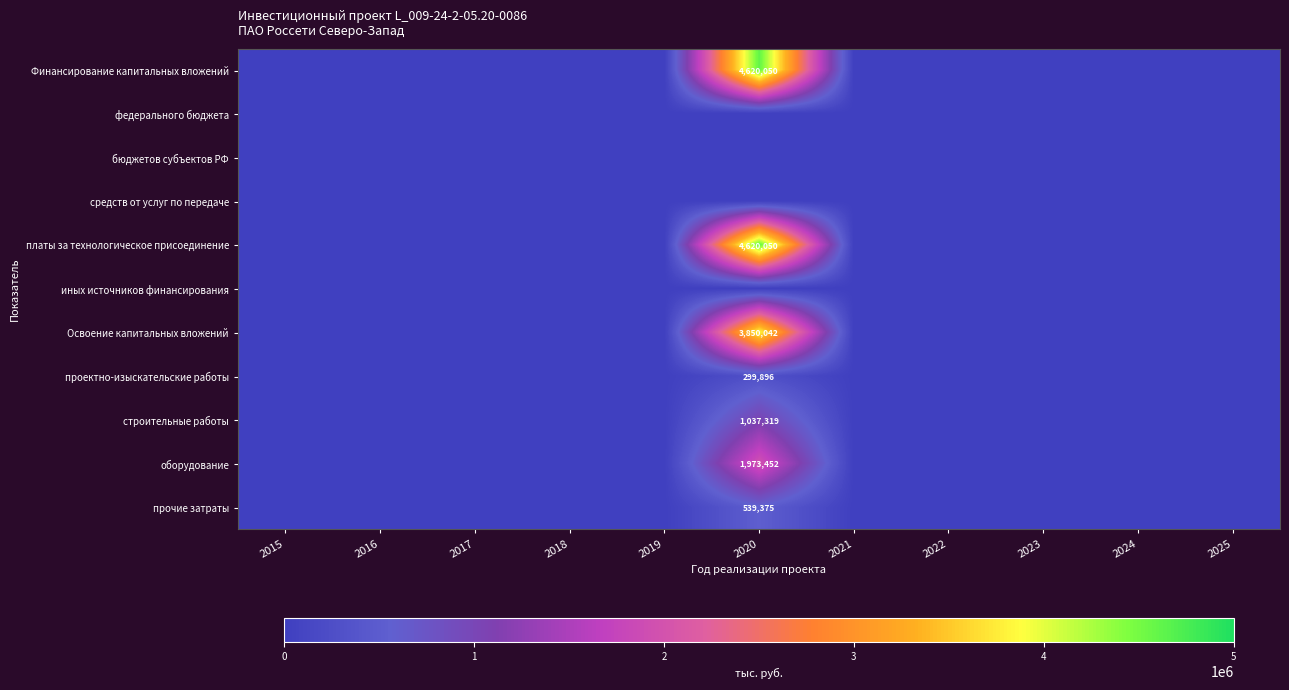

The value of Освоение капитальных вложений at 2015 is 0. True or false?

True